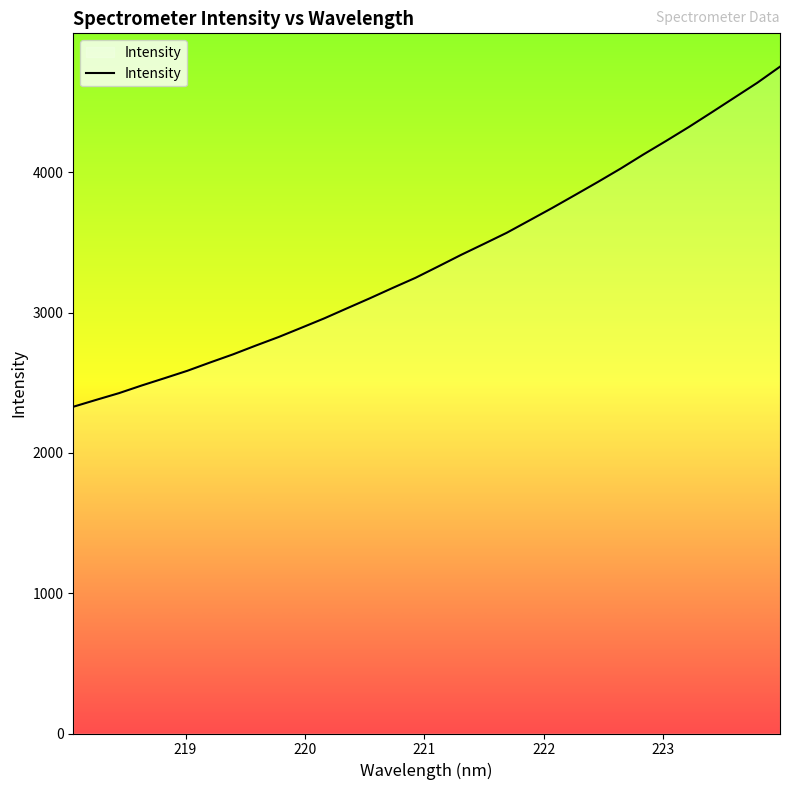

What is the difference between the maximum and minimum values?

2424.7